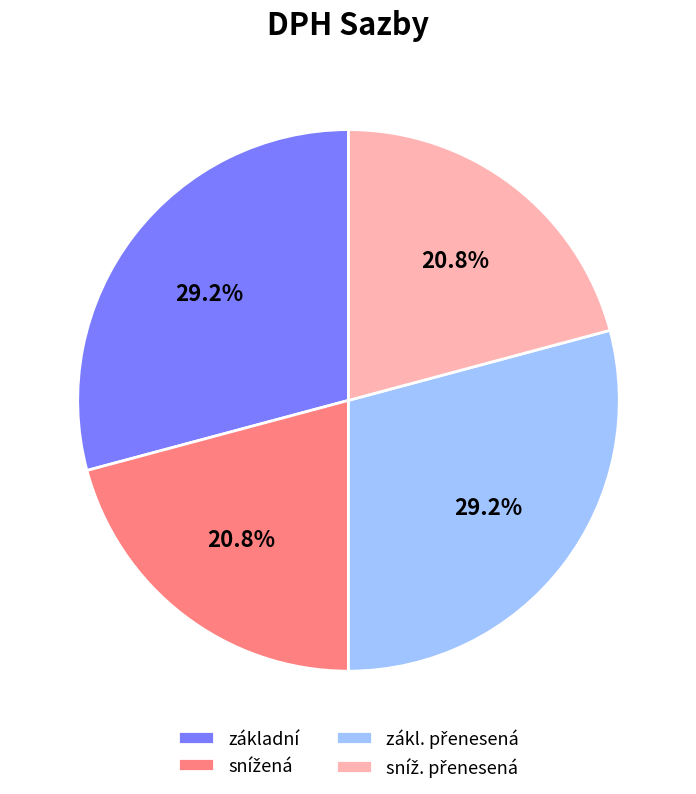

How much of the chart is everything except základní?

70.8%